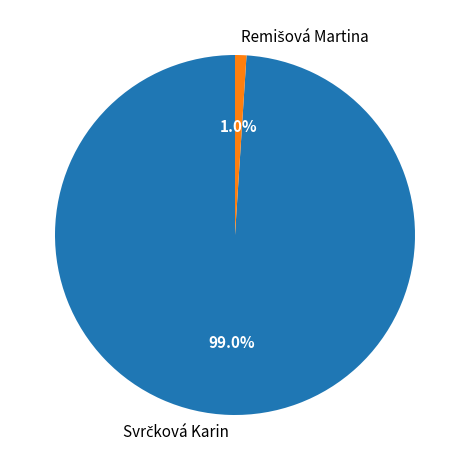

Is there a majority slice in this chart?

Yes